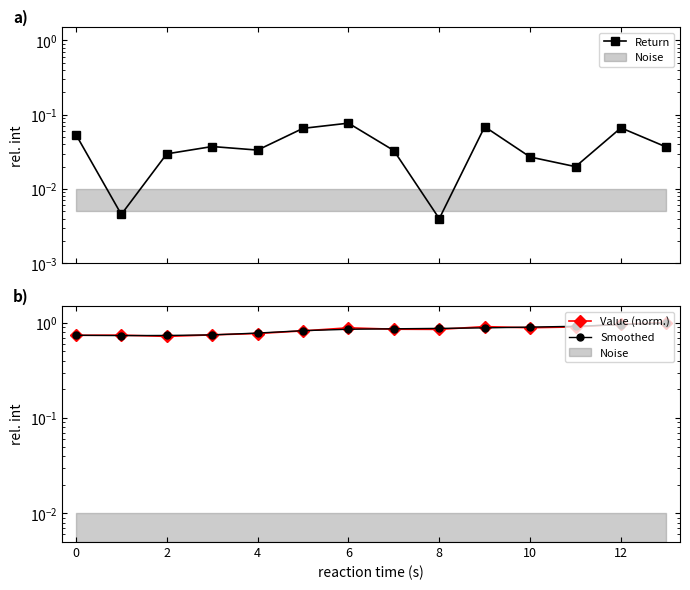

In Smoothed, how many points are lower than both neighbors (excluding endpoints)?

1